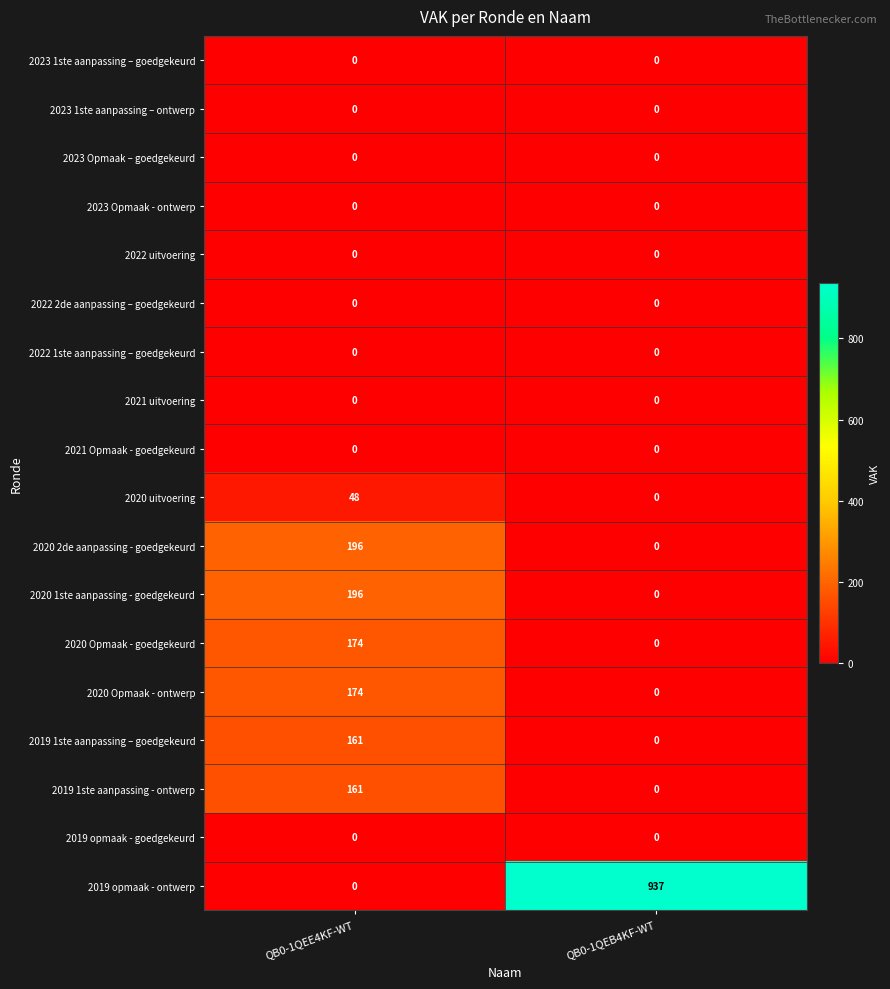

Which series has the widest spread of values?

2019 opmaak - ontwerp